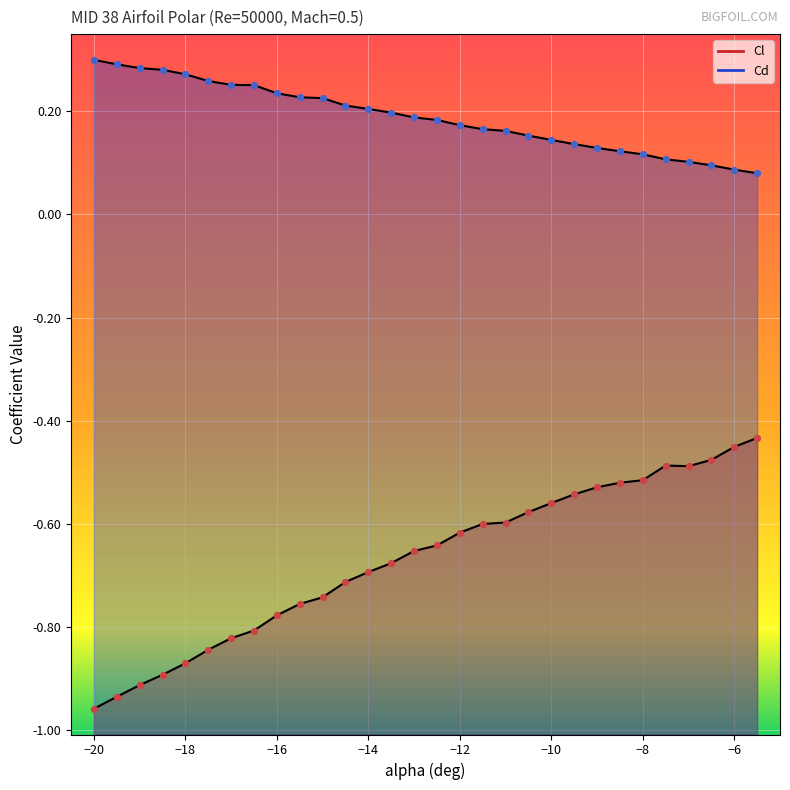

What is the total value across all series at -9.5?

-0.4